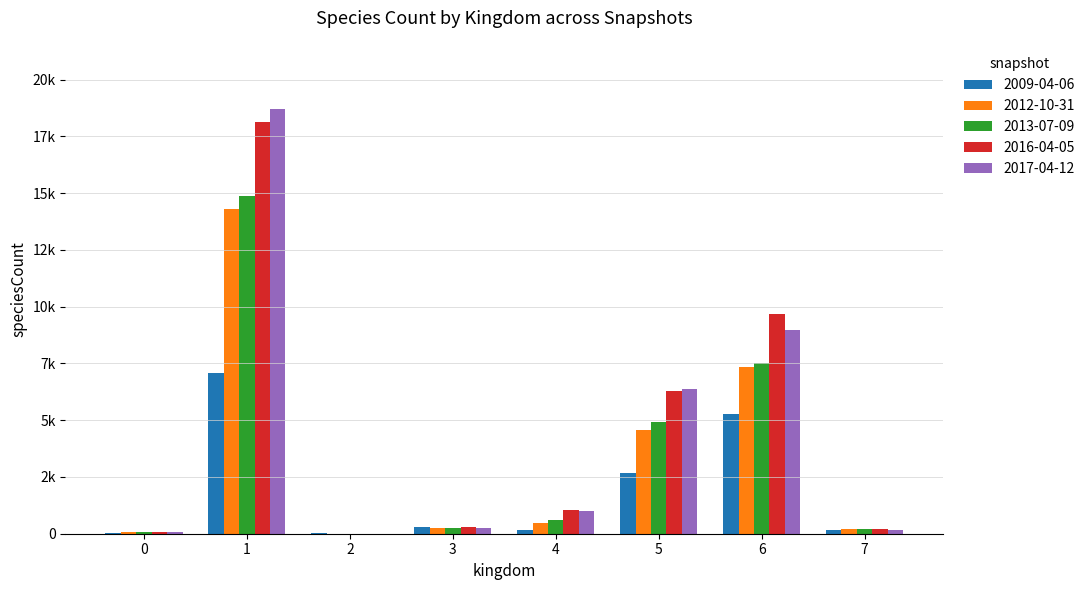

True or false: 2009-04-06 has a value of 28 at 2.

True